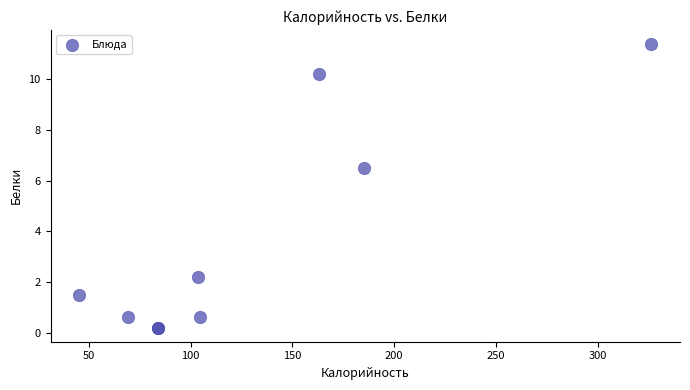

What Y value in the scatter plot is closest to 5?

6.5